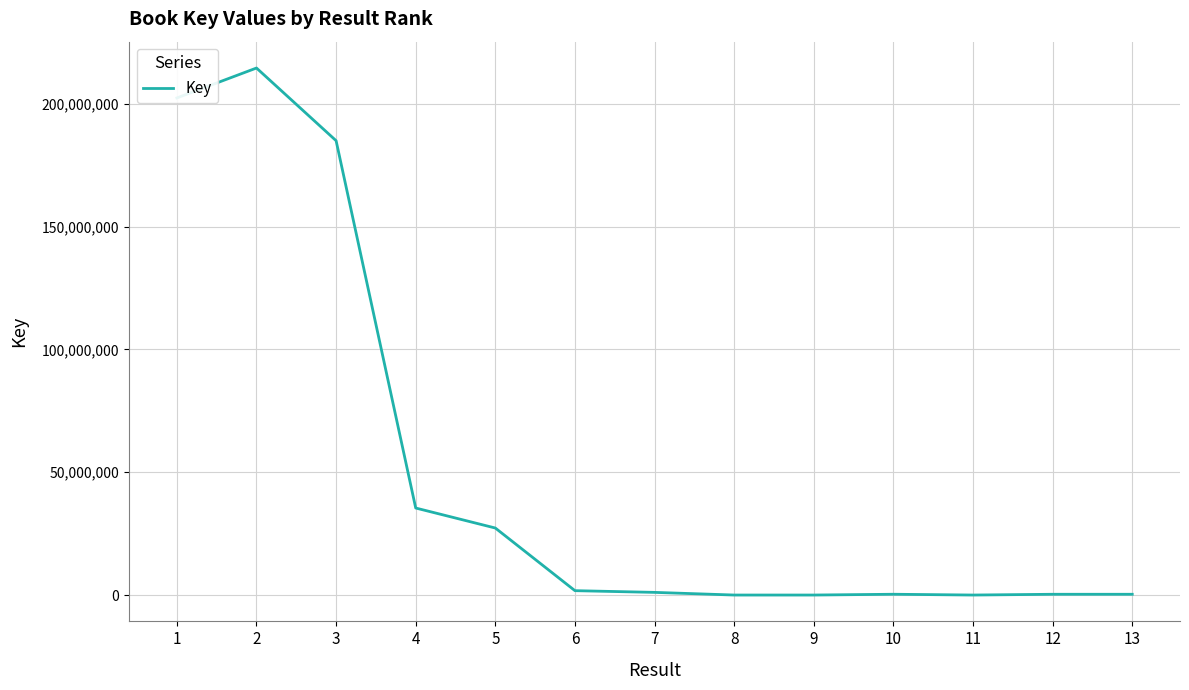

True or false: the data has more than 0 interior local peaks.

True